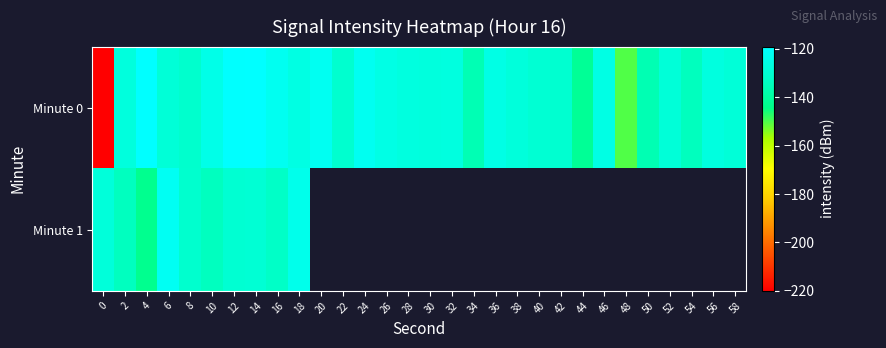

Is the value of Minute 0 at 12 greater than the value of Minute 1 at 20?

No